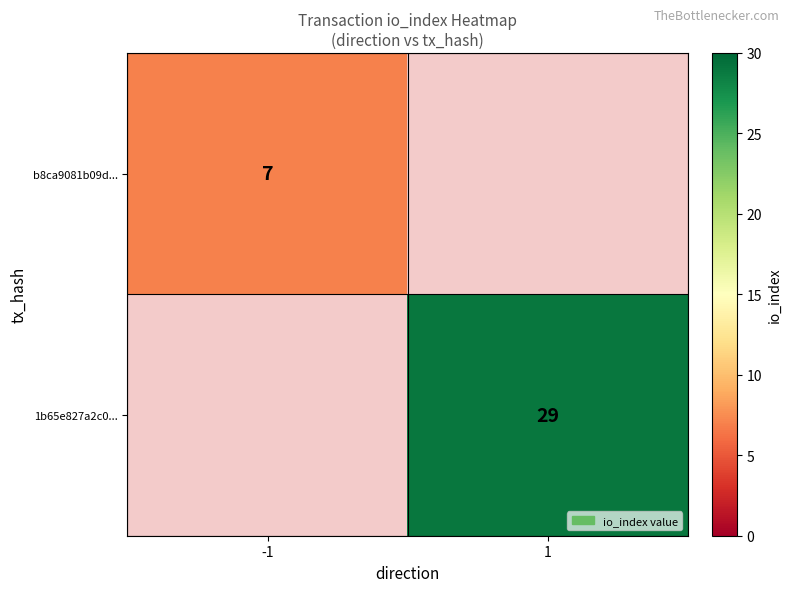

Is the value of 1b65e827a2c0... at 1 greater than the value of b8ca9081b09d... at -1?

Yes